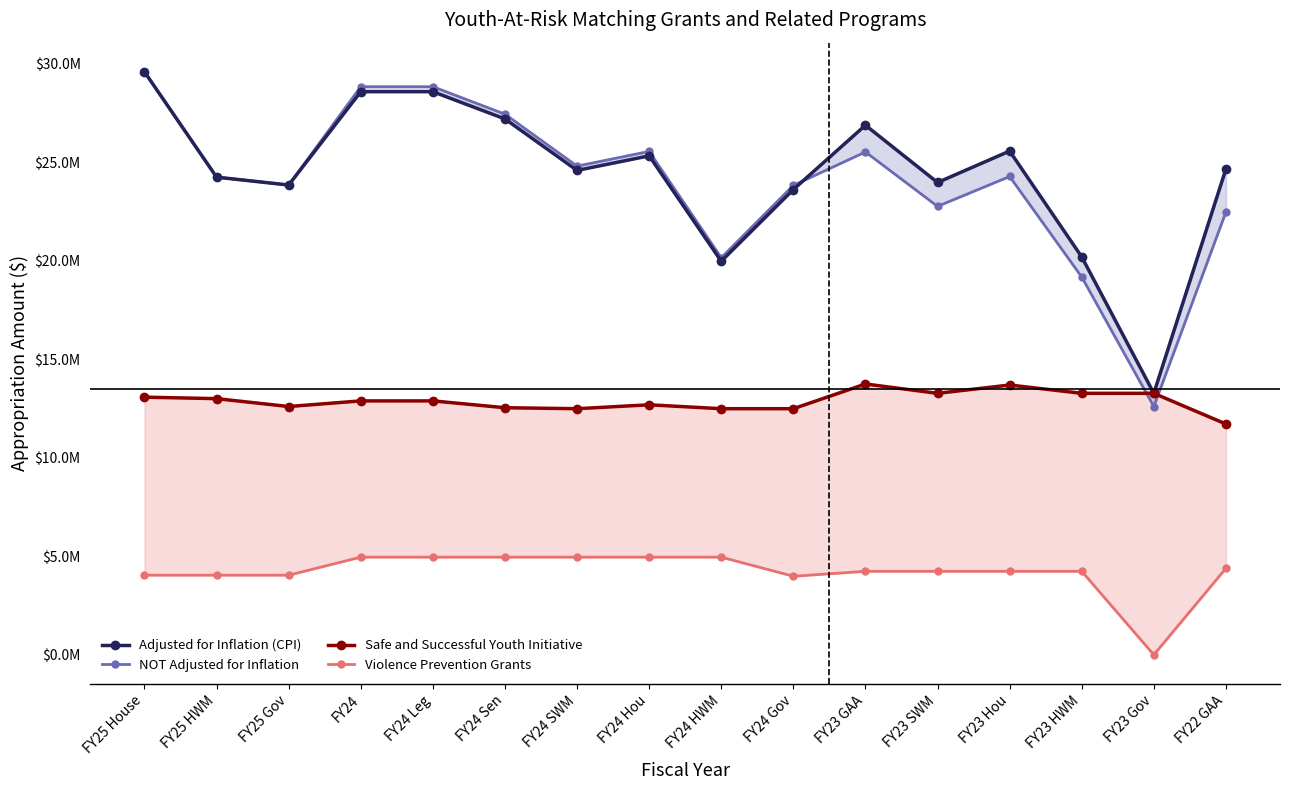

At which label is Violence Prevention Grants closest to 2478093?

FY24 Gov